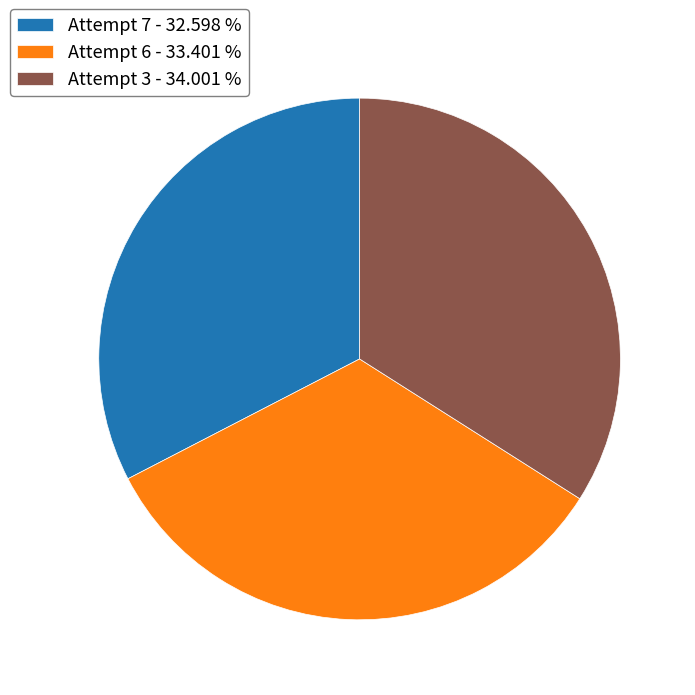

True or false: Attempt 7 accounts for 39% of the total.

False